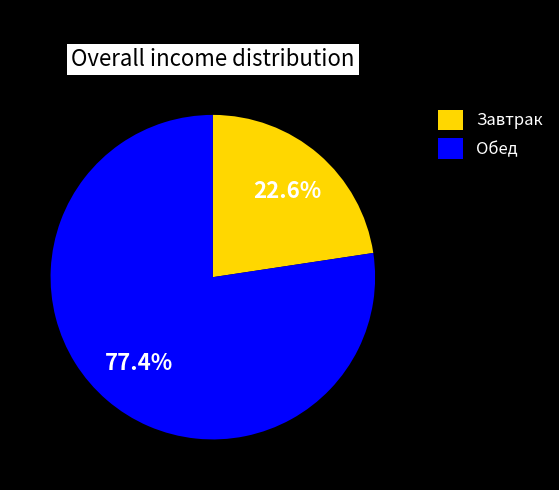

How many segments does this pie chart have?

2